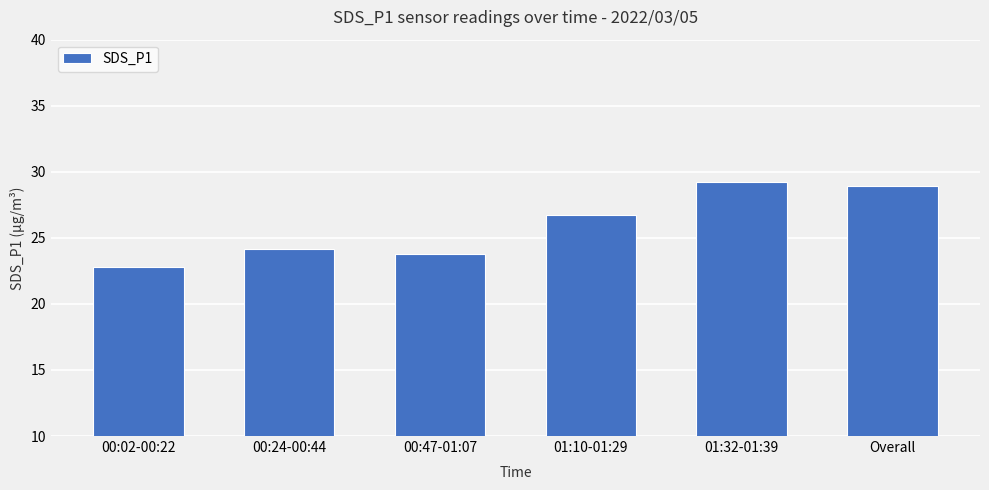

True or false: the data shows 23.8 at 00:47-01:07.

True